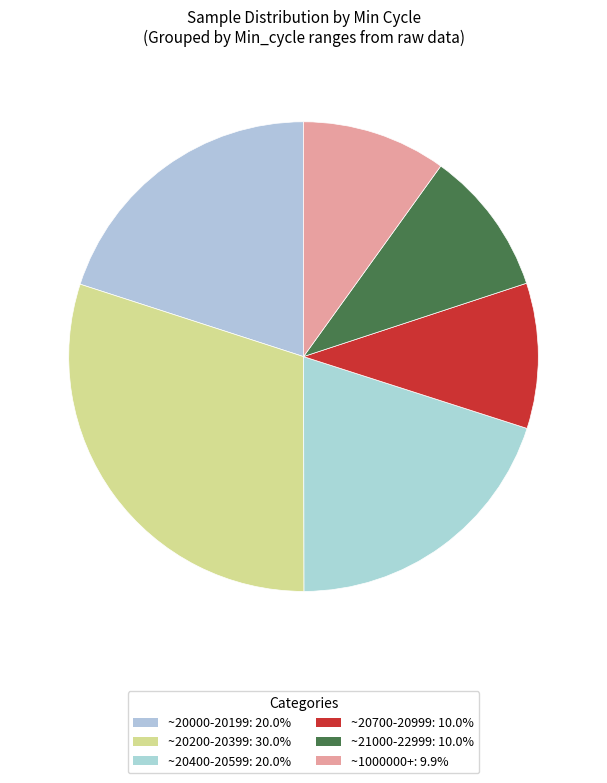

How many segments does this pie chart have?

6